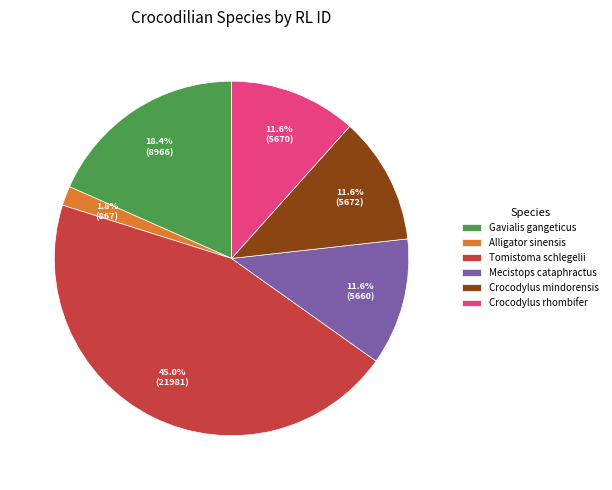

To the nearest percent, what is the difference between the Alligator sinensis and Tomistoma schlegelii slice percentages?

43%